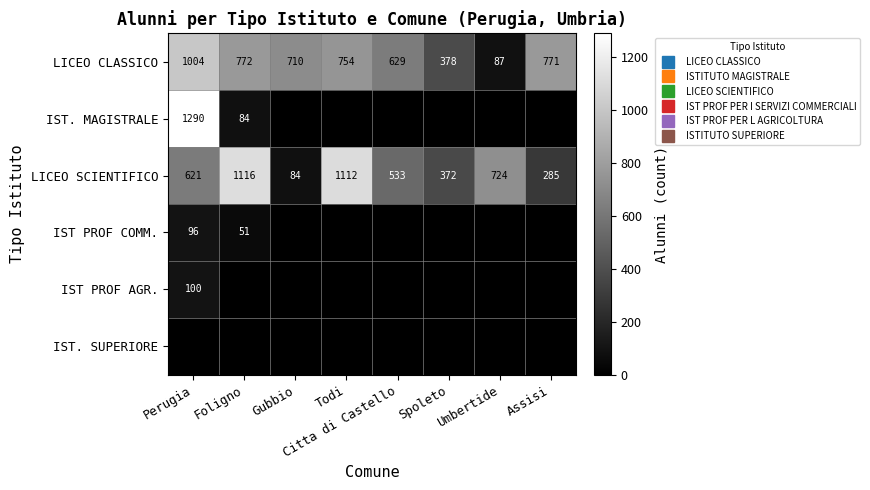

Rank the categories by LICEO CLASSICO value from lowest to highest.

Umbertide, Spoleto, Citta di Castello, Gubbio, Todi, Assisi, Foligno, Perugia